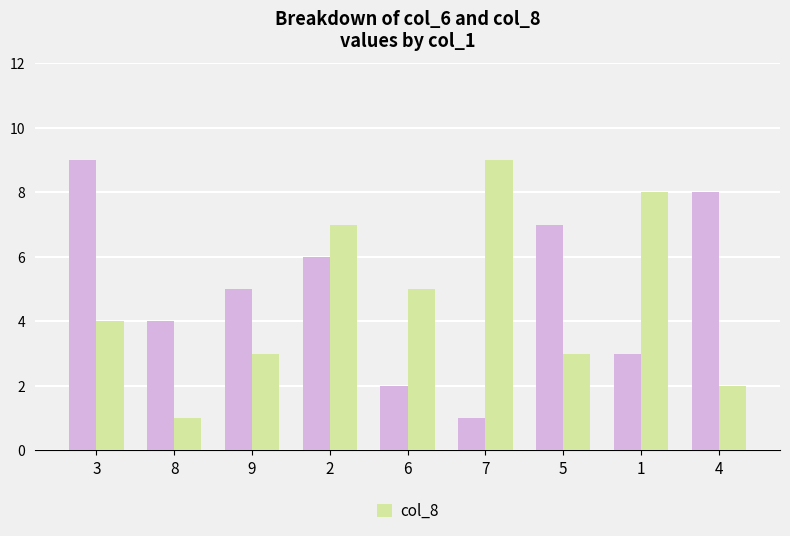

What is the greatest value displayed?

9